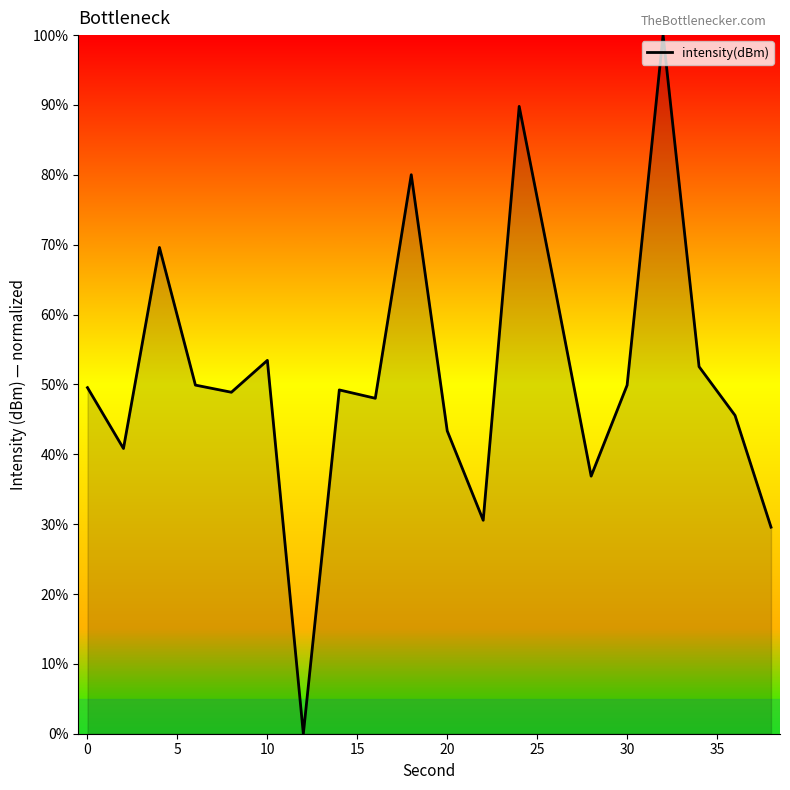

What is the maximum value shown in the chart?

100.0